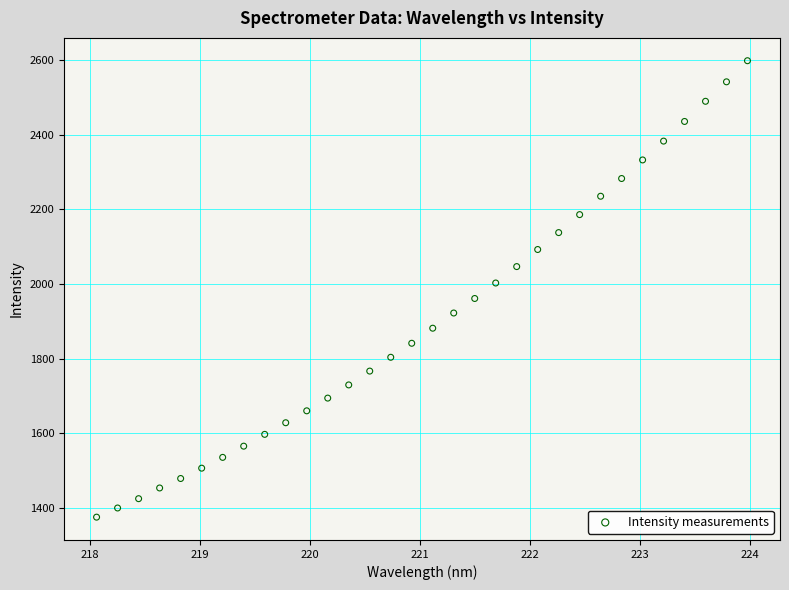

What is the range of X values (max minus min)?

5.9